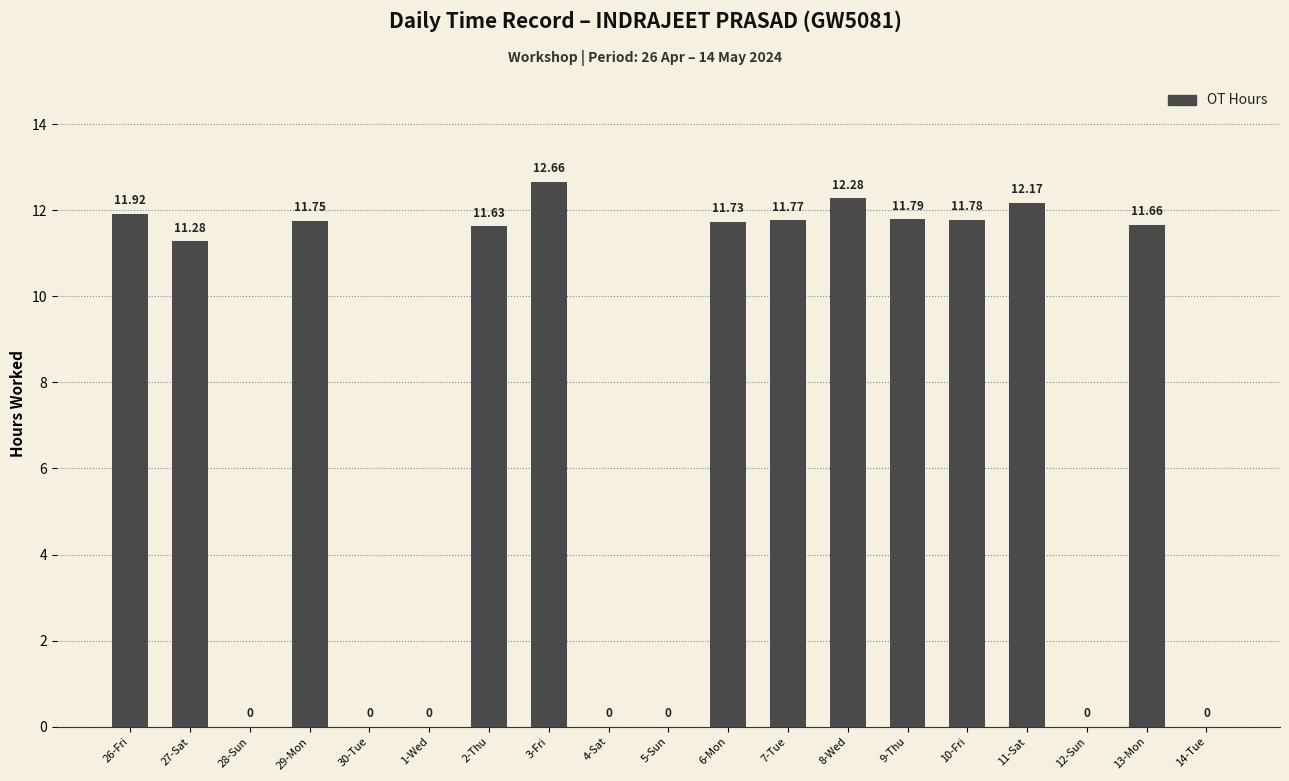

Which label corresponds to the largest value in the chart?

3-Fri